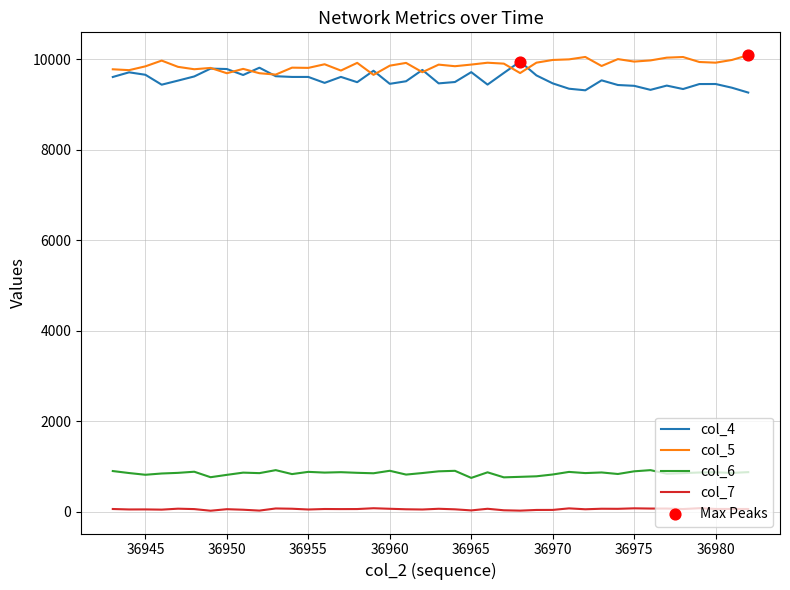

True or false: col_6 and col_5 cross at least once.

False